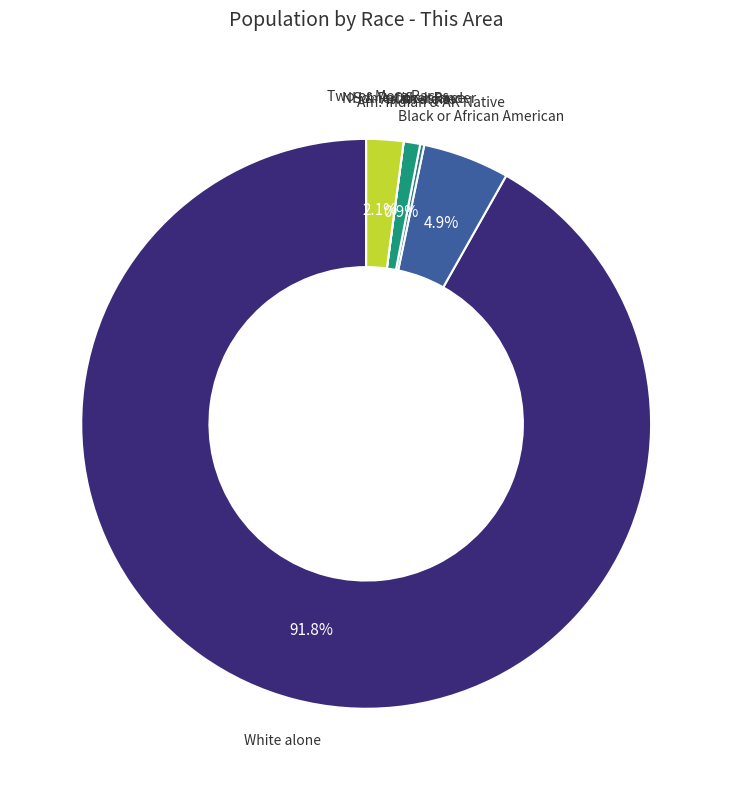

What is the largest slice in the pie chart?

White alone